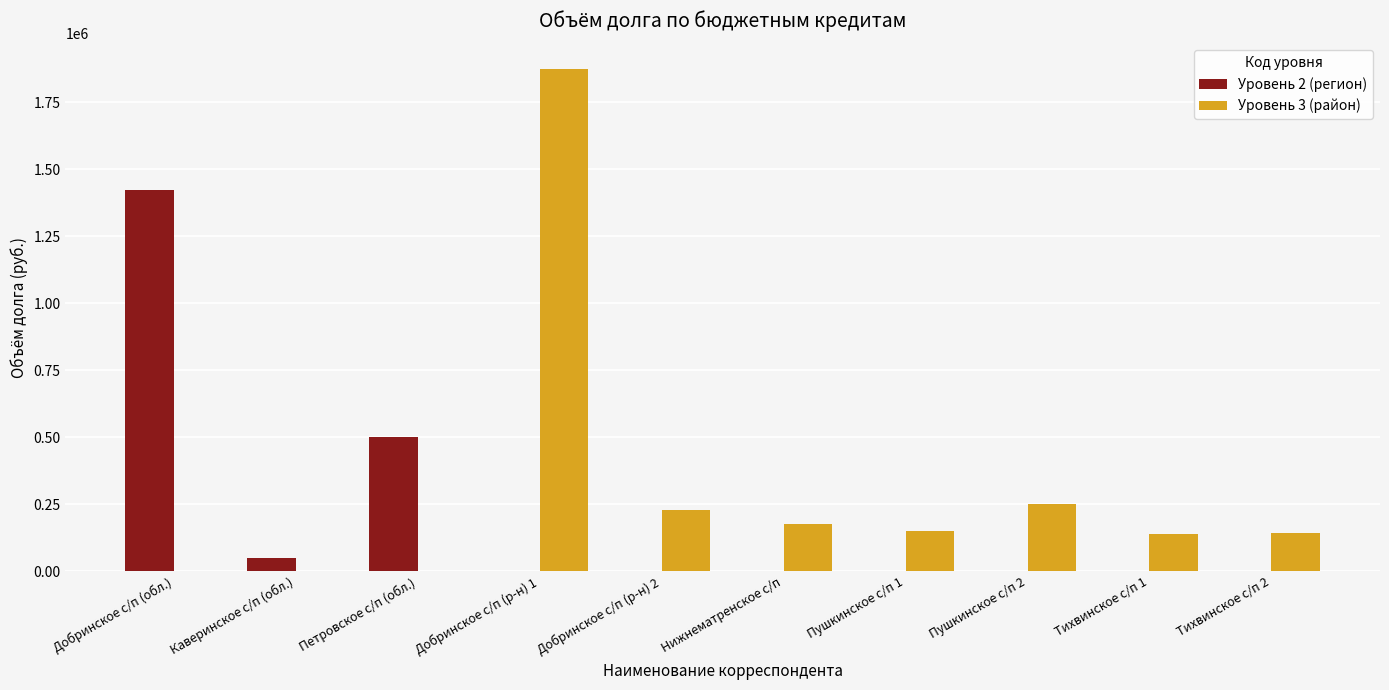

At which category is the sum across all series the highest?

Добринское с/п (р-н) 1